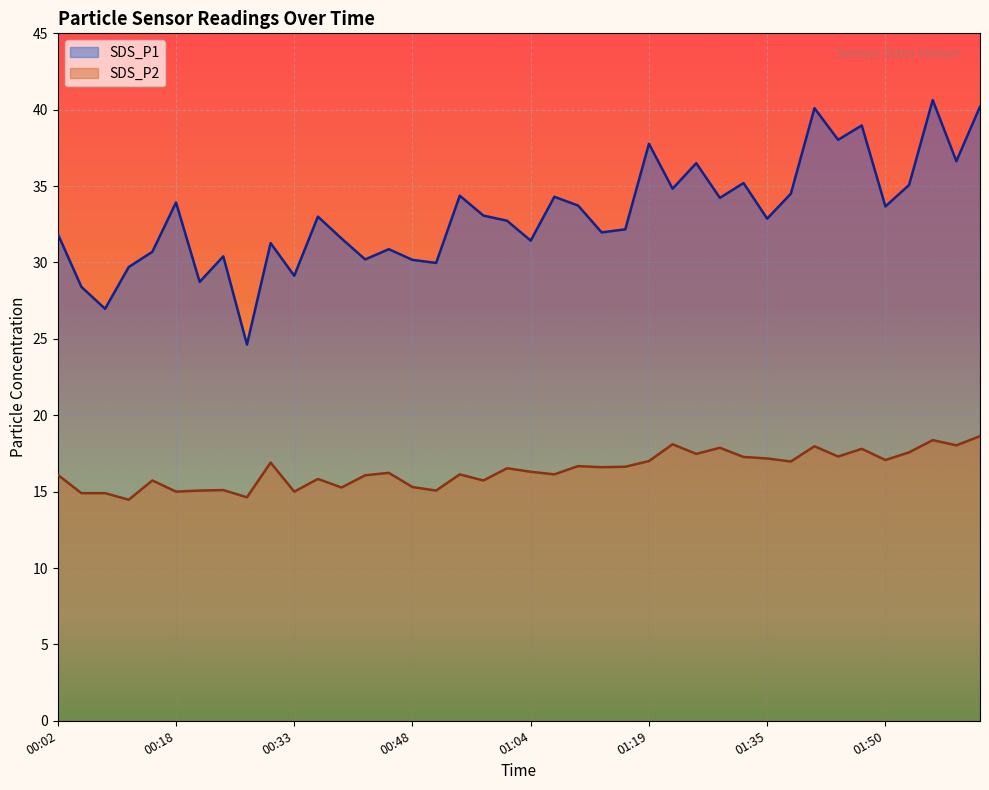

Where is SDS_P2 nearest to the value 16?

00:42